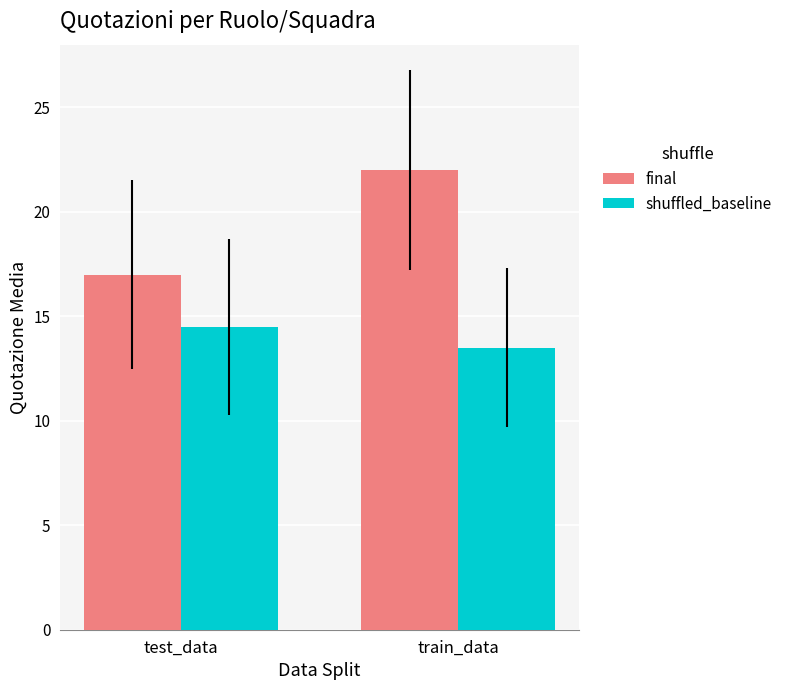

Between test_data and train_data, which series saw the biggest shift?

final